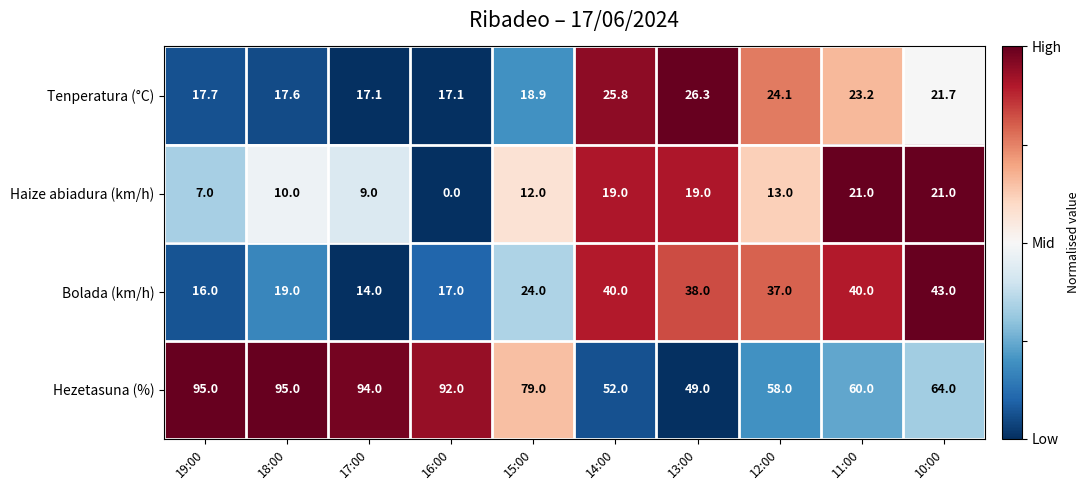

What is the average value of the Haize abiadura (km/h) series?

13.1